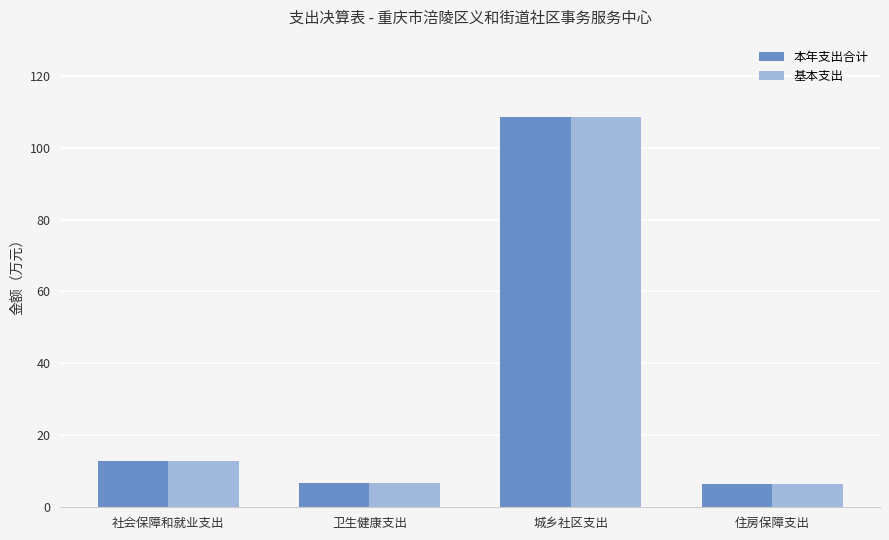

What position from the right is 社会保障和就业支出?

4